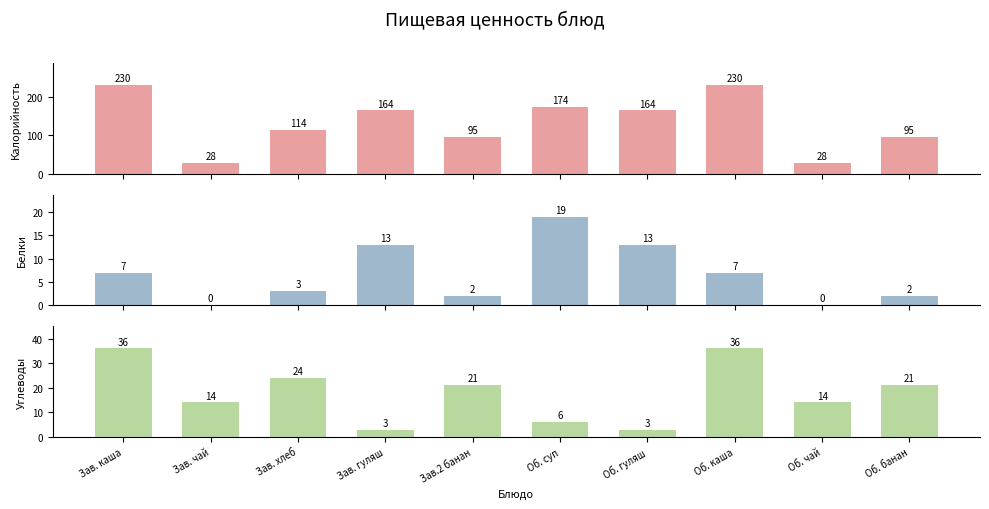

At which label is Калорийность closest to 129?

Зав. хлеб